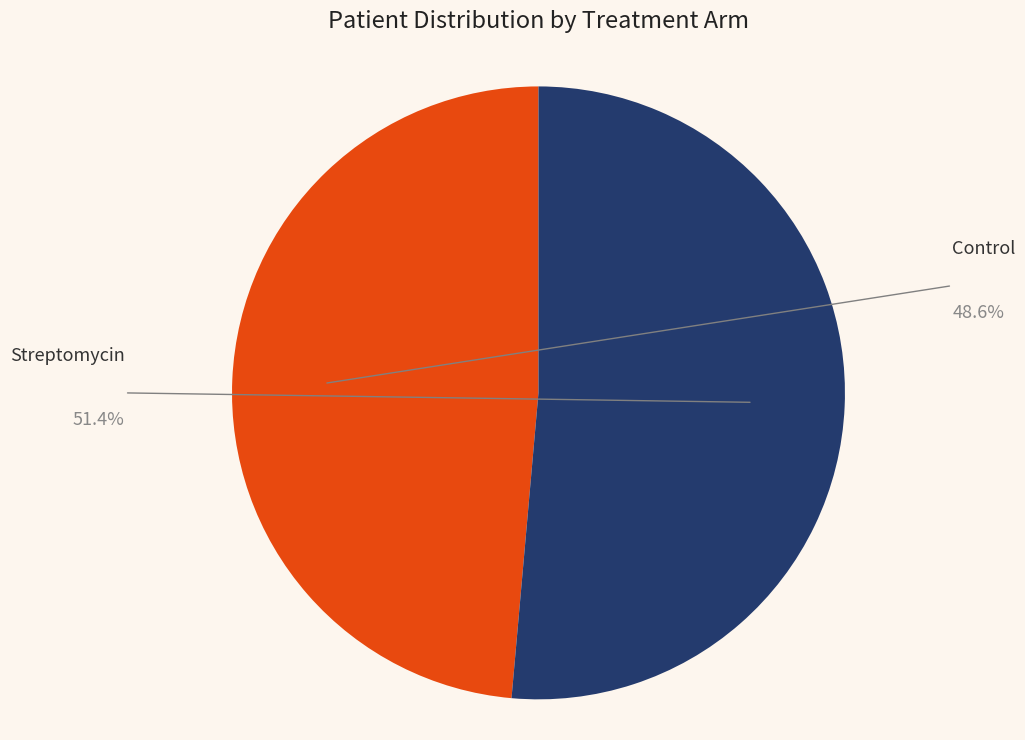

Is there any slice that represents more than half of the pie?

Yes